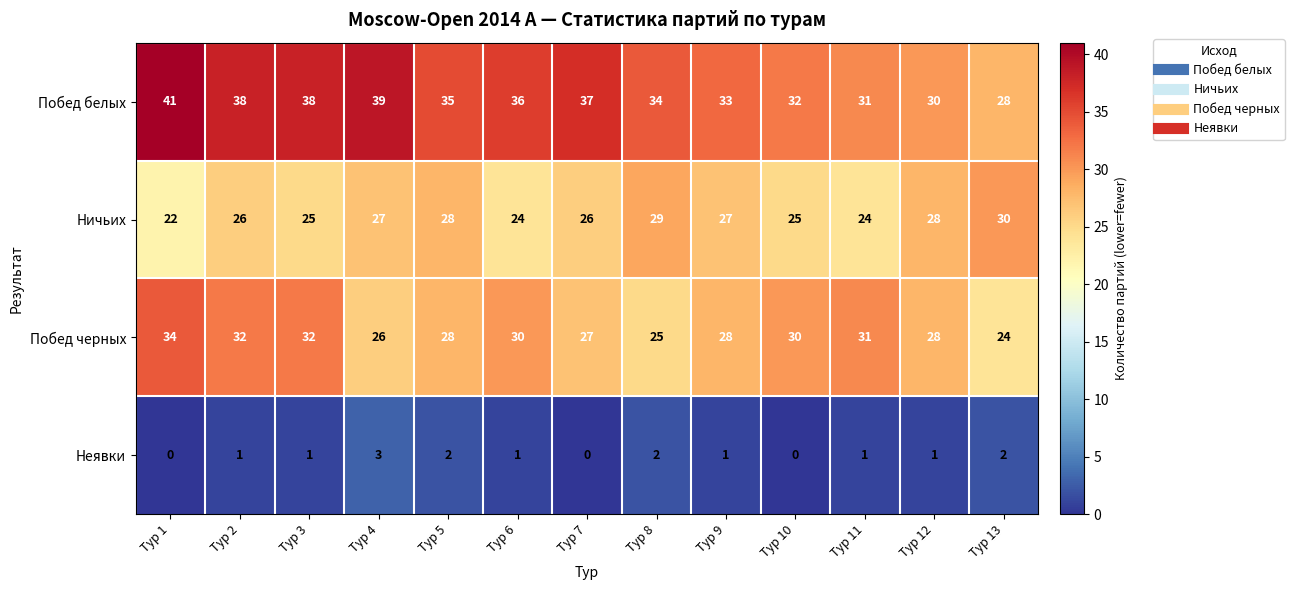

What is the lowest value of the Побед черных series?

24